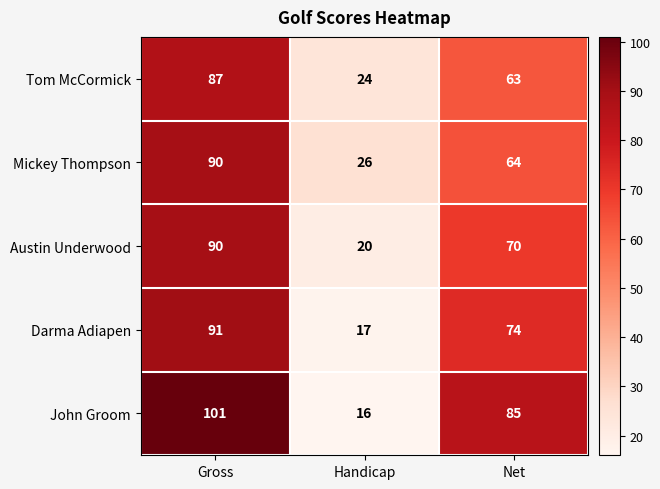

Rank the series at Handicap from lowest to highest value.

John Groom, Darma Adiapen, Austin Underwood, Tom McCormick, Mickey Thompson